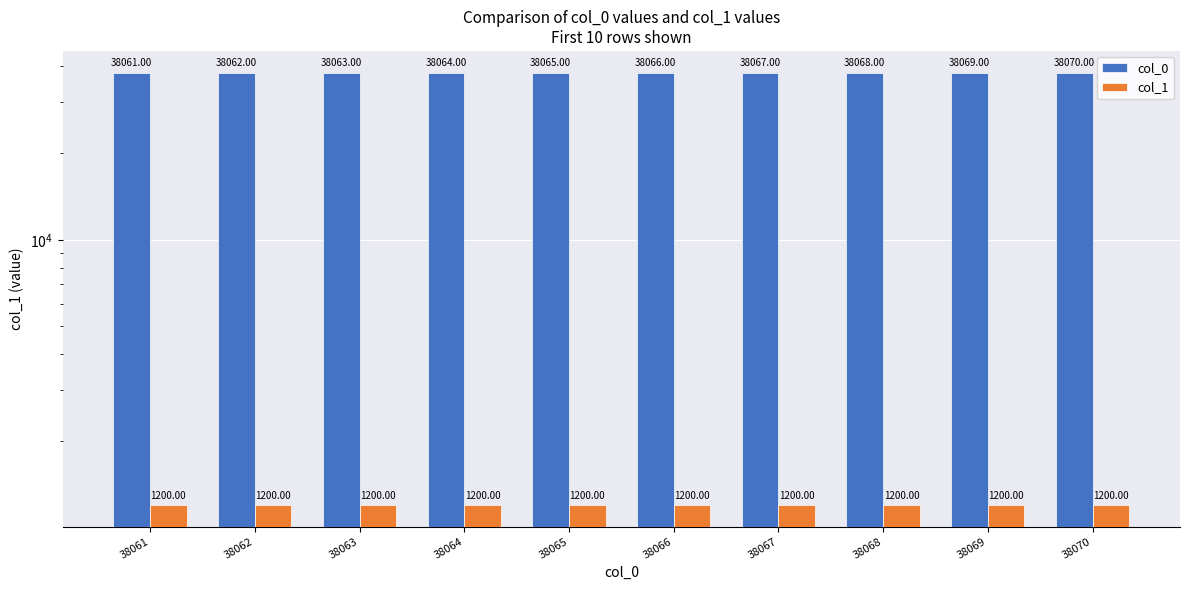

Which category has the highest value across all series?

38070